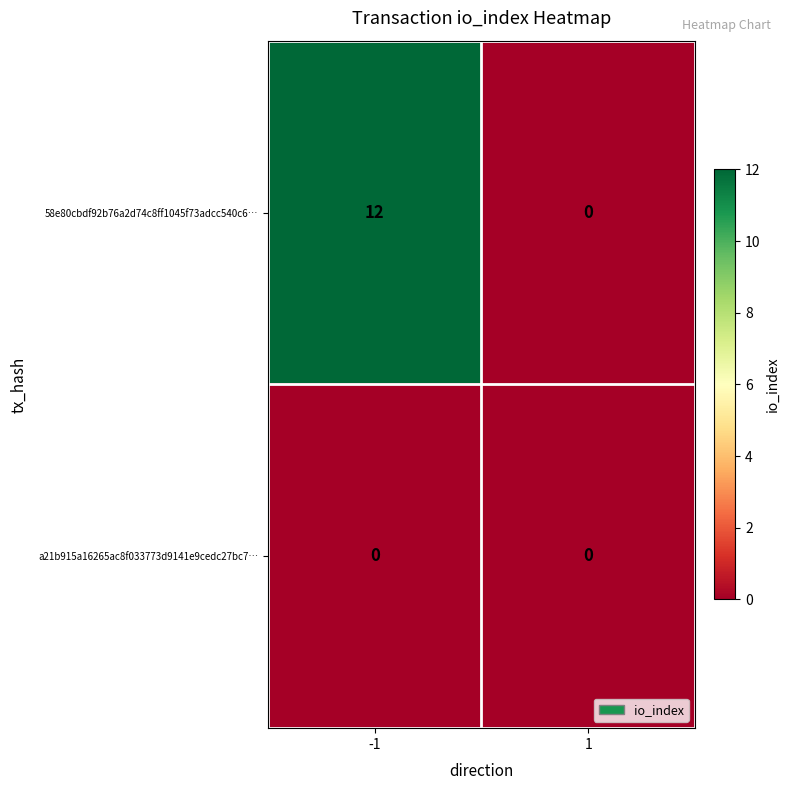

Rank the series by their average value, from lowest to highest.

a21b915a16265ac8f033773d9141e9cedc27bc7…, 58e80cbdf92b76a2d74c8ff1045f73adcc540c6…